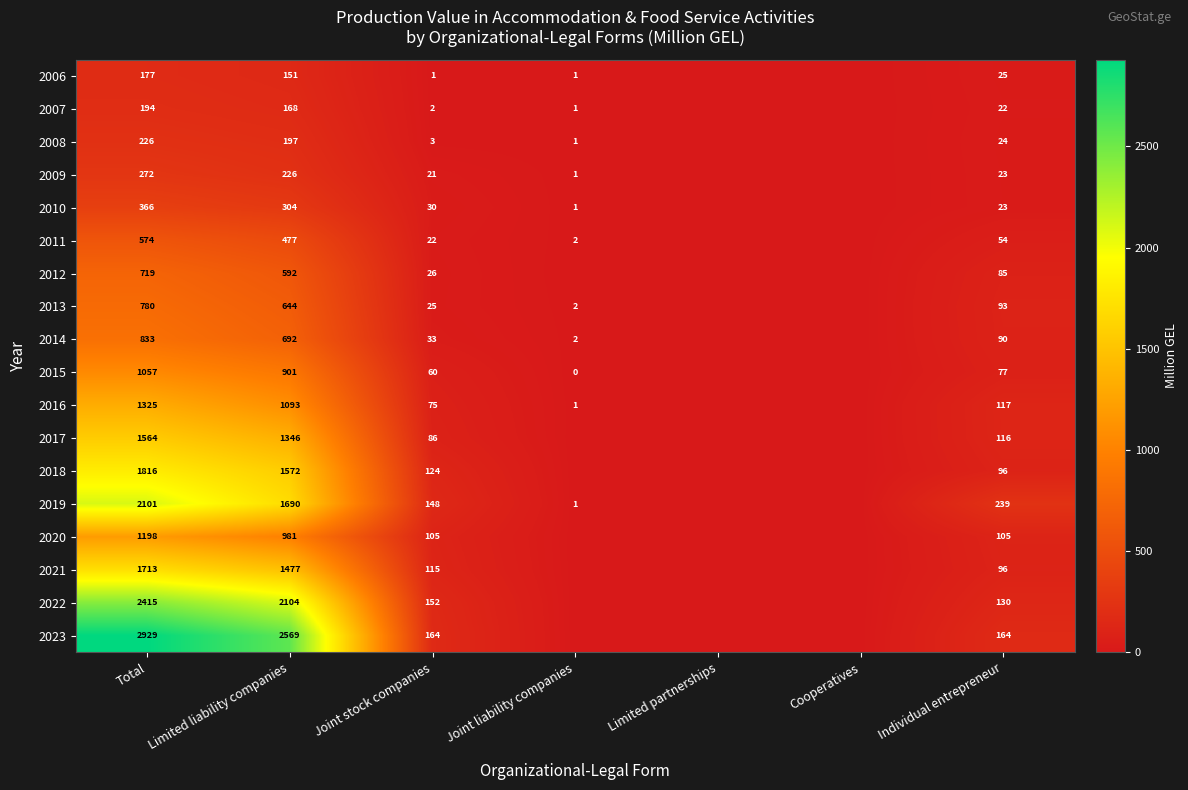

What is the sum of the 2020 values at Total and Individual entrepreneur?

1303